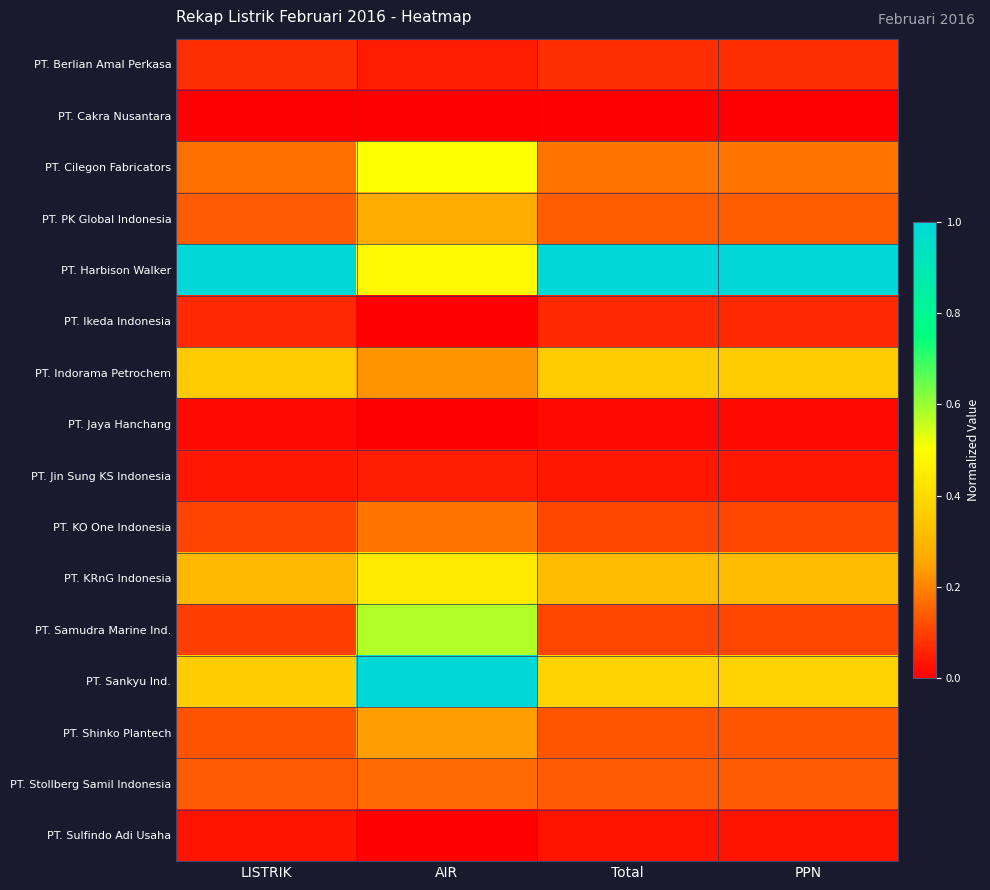

Between AIR and Total, which series saw the biggest shift?

PT. Sankyu Ind.